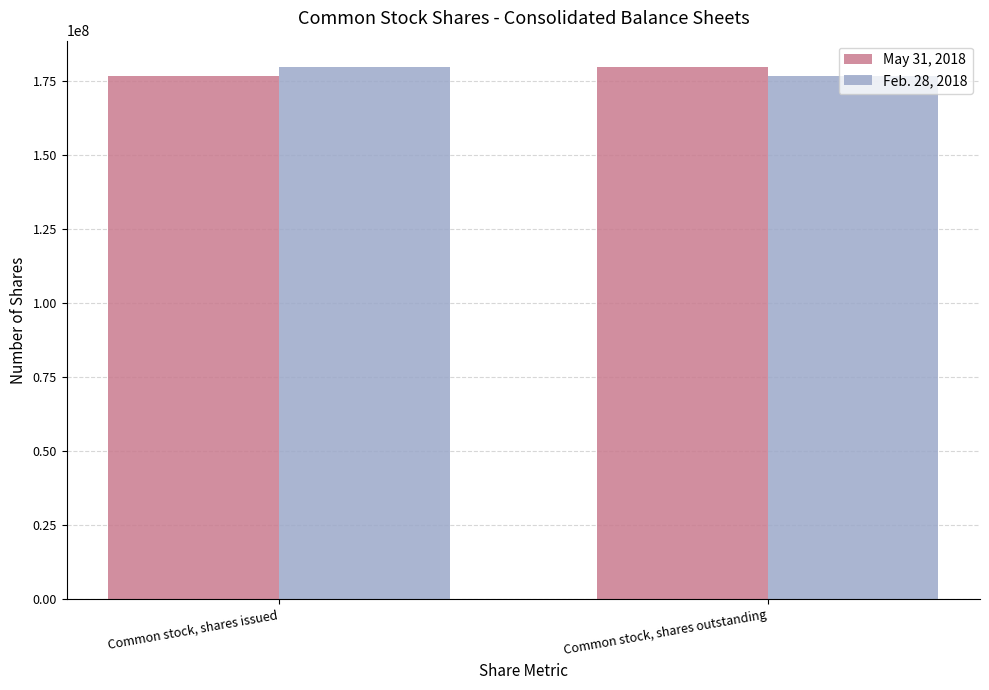

What is the highest value of the Feb. 28, 2018 series?

179747894